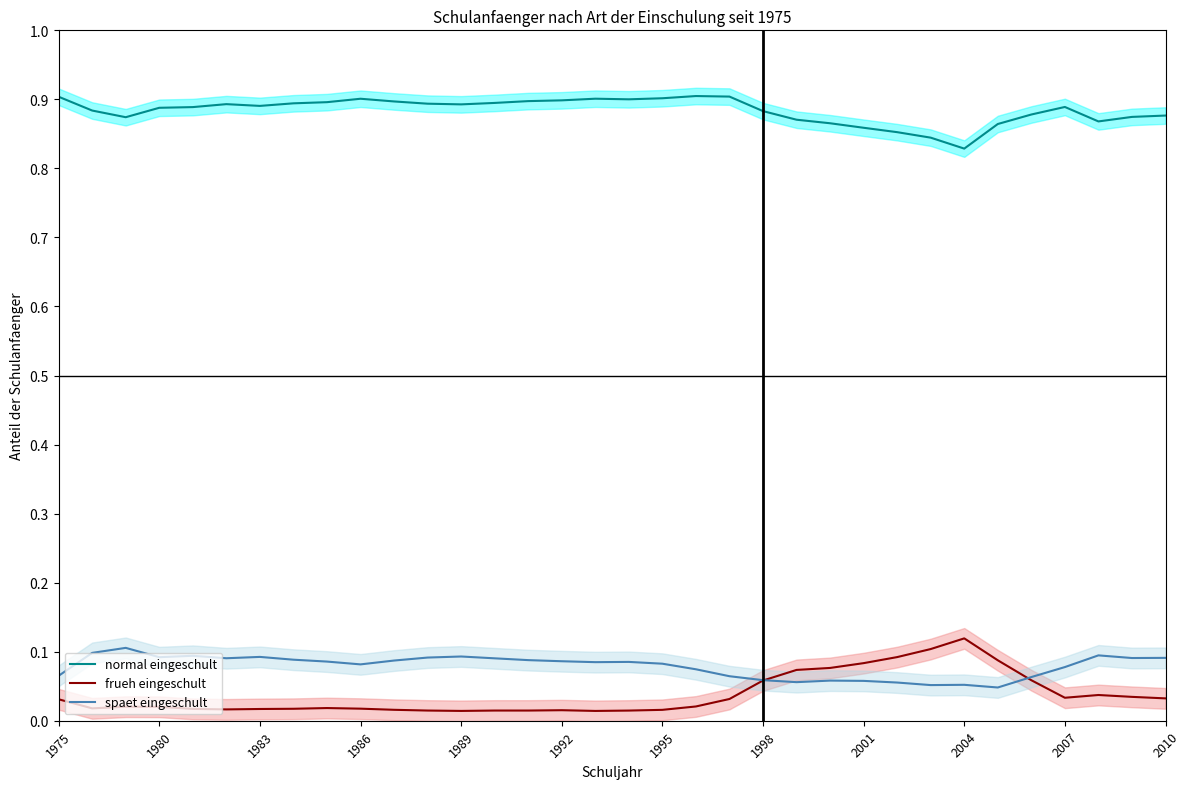

The normal eingeschult series shows 0.9 at 1975. True or false?

True